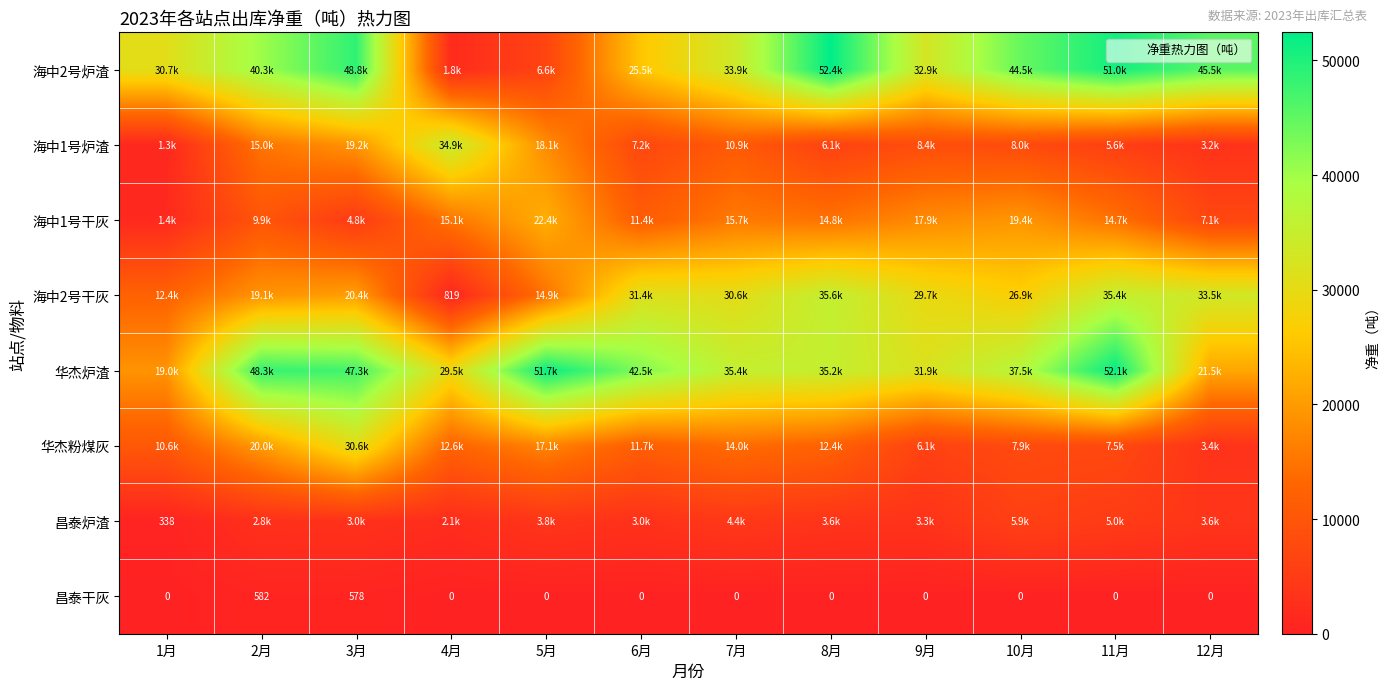

At which label is 海中2号炉渣 closest to 27125?

6月